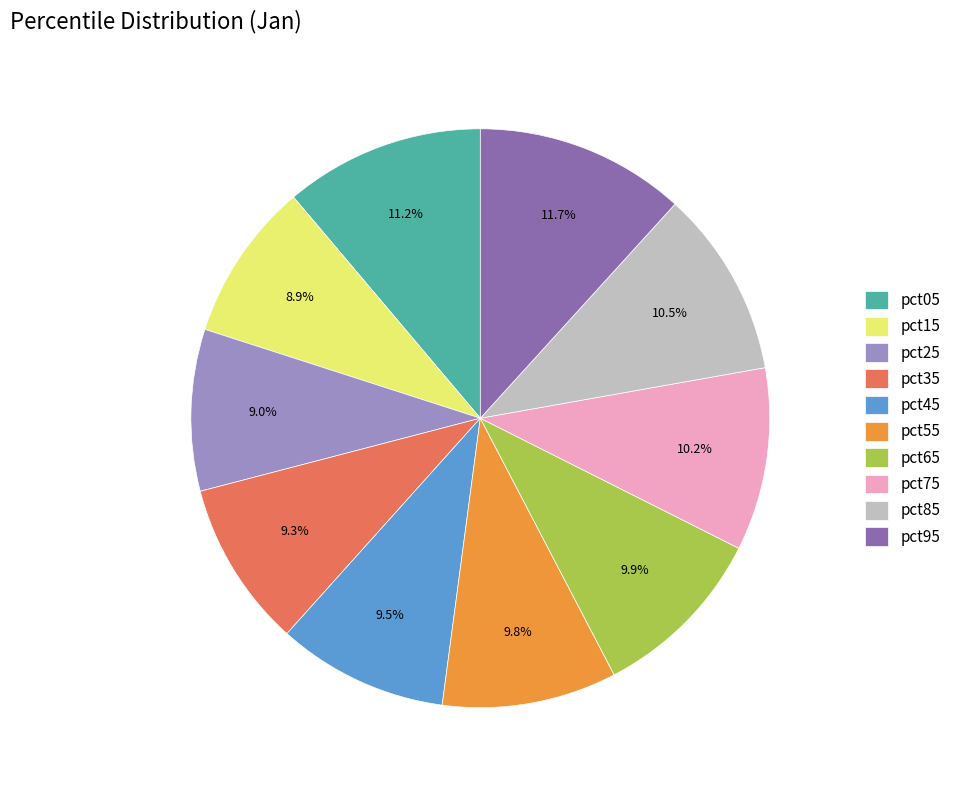

What is the largest slice in the pie chart?

pct95